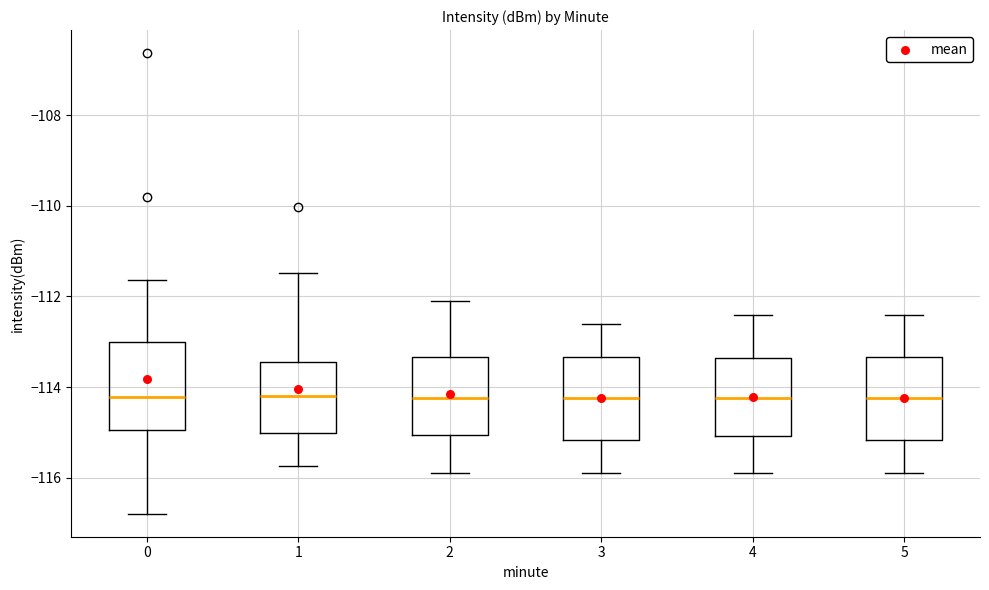

Reading left to right, read every box against the y-axis: the position of its median line, the range the box covers, and the ends of its whiskers. The values are not printed on the chart, so give them approximately, as read against the axis.

0: median -114.2, box -115.0 to -113.0, whiskers -116.8 to -111.6
1: median -114.2, box -115.0 to -113.4, whiskers -115.8 to -111.4
2: median -114.2, box -115.0 to -113.4, whiskers -115.8 to -112.0
3: median -114.2, box -115.2 to -113.4, whiskers -115.8 to -112.6
4: median -114.2, box -115.0 to -113.4, whiskers -115.8 to -112.4
5: median -114.2, box -115.2 to -113.4, whiskers -115.8 to -112.4